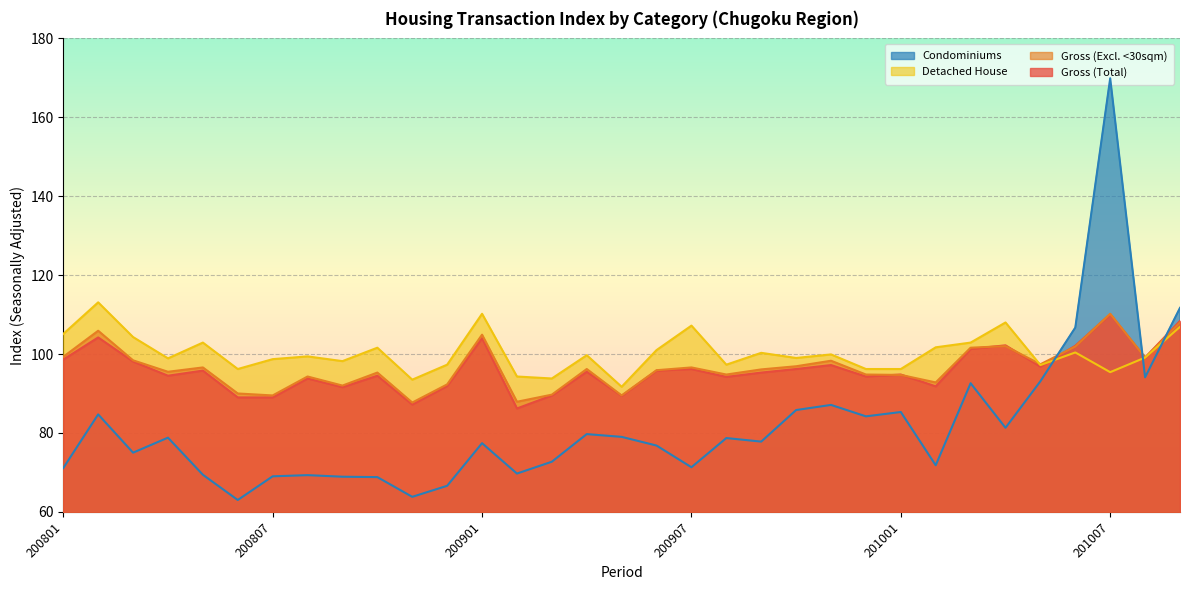

List the series in order of their peak value, highest first.

Condominiums, Detached House, Gross (Excl. <30sqm), Gross (Total)